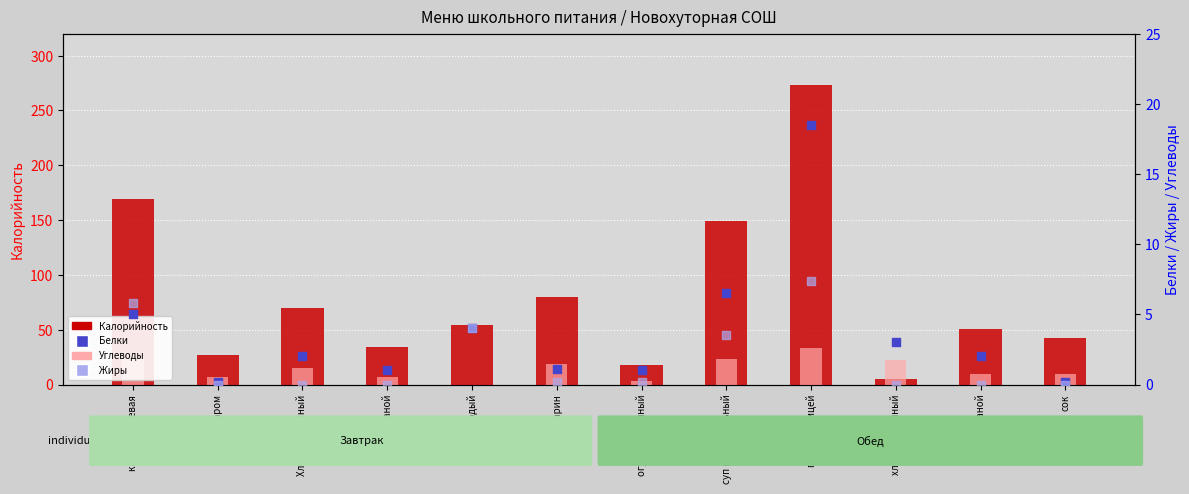

Which series reaches the minimum Y coordinate?

Углеводы